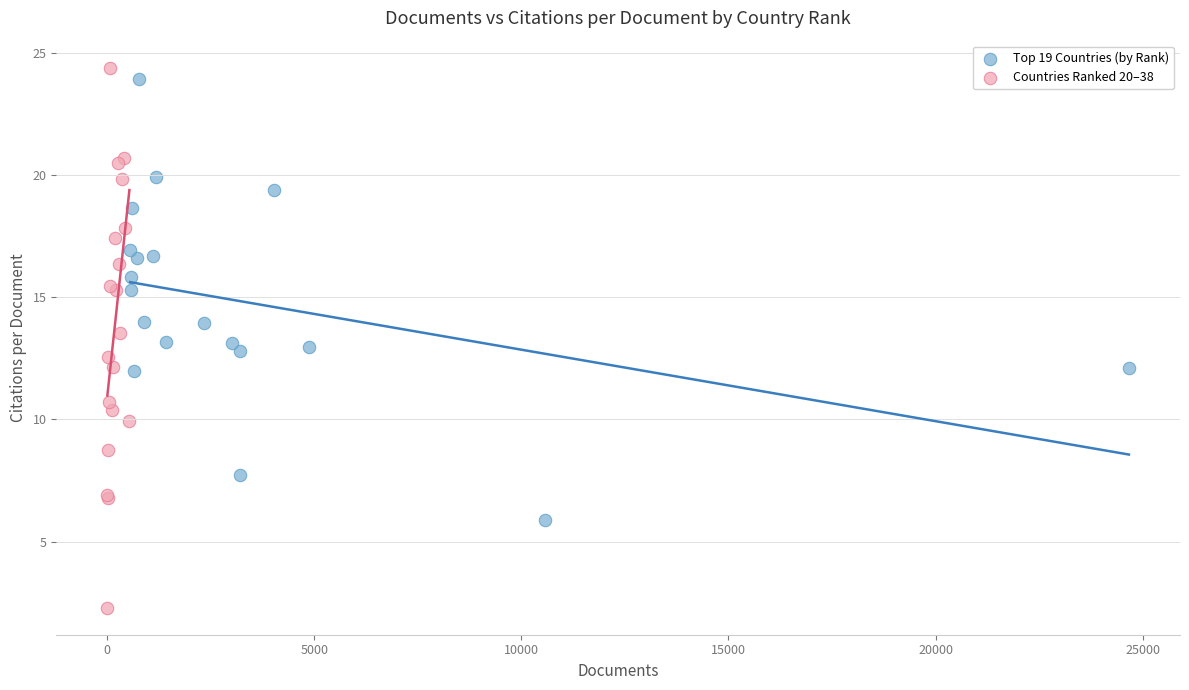

Which series contains the lowest Y value?

Countries Ranked 20–38